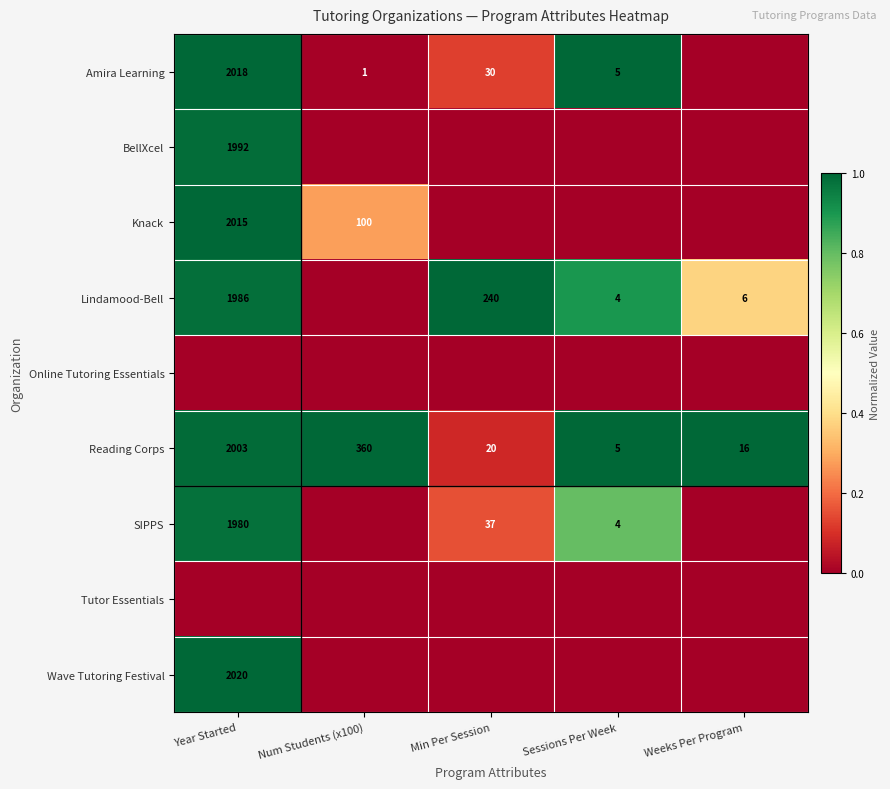

How many series are shown in this chart?

9